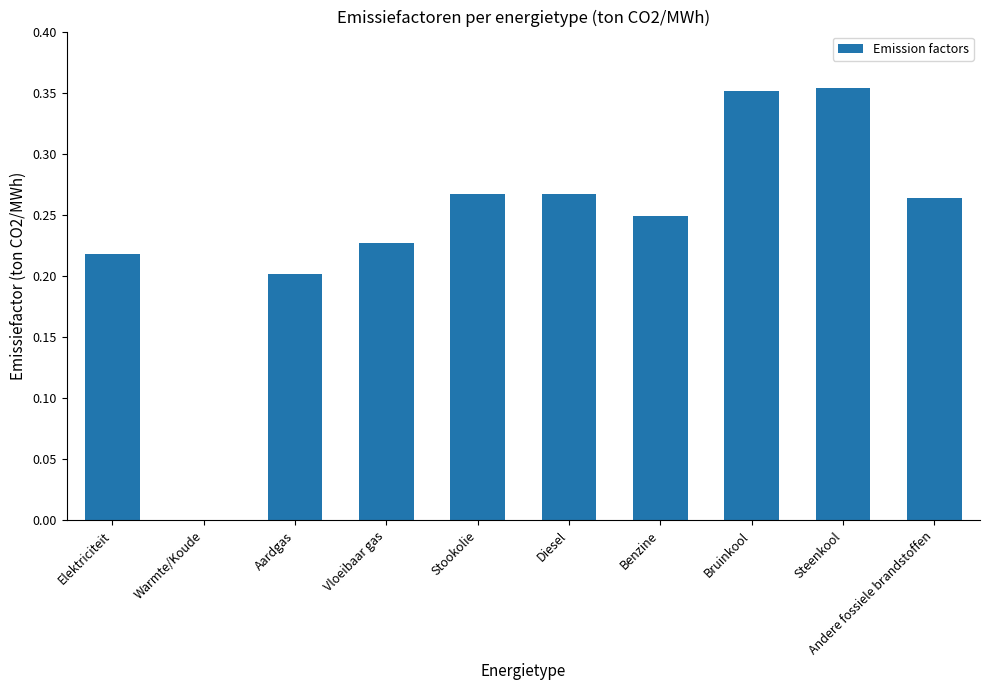

The chart shows a value of 0.2 at Bruinkool. True or false?

False